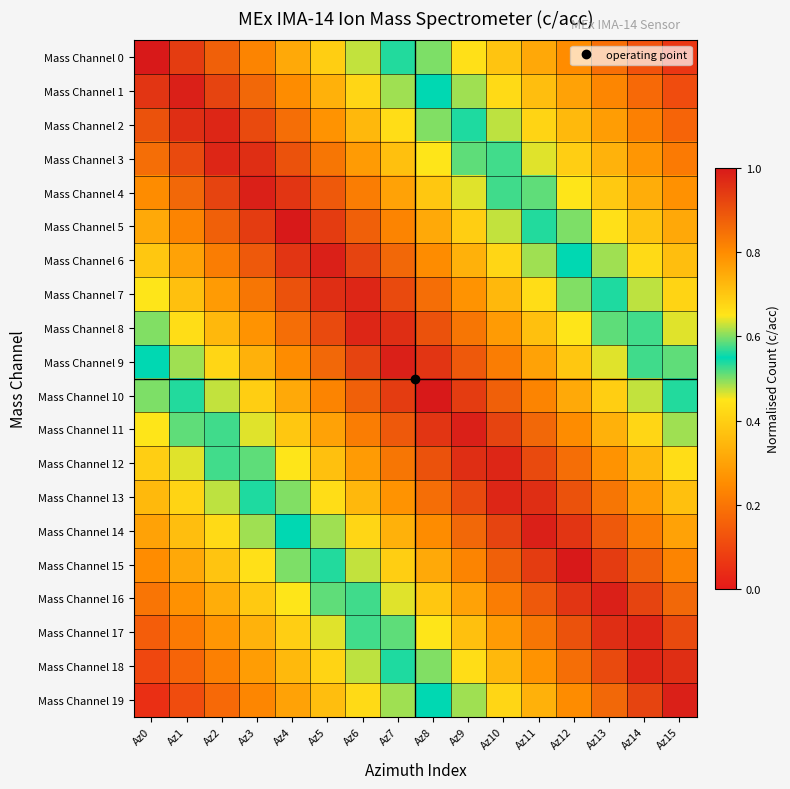

What is the spread (max minus min) of values at Az5?

0.6